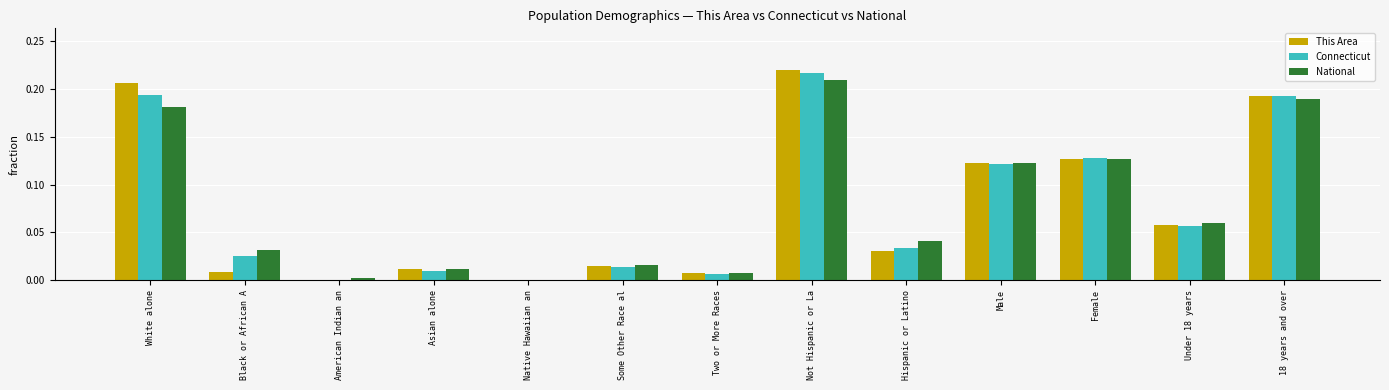

Is the value of Connecticut at Some Other Race al greater than the value of National at Under 18 years?

No